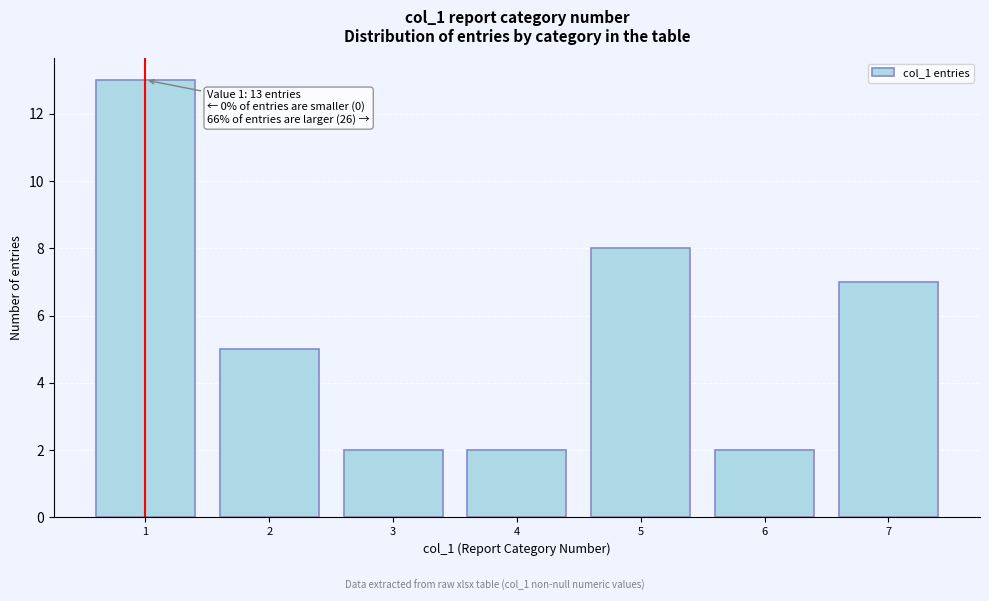

Reading left to right, list all the values displayed in this chart.

1=13	2=5	3=2	4=2	5=8	6=2	7=7